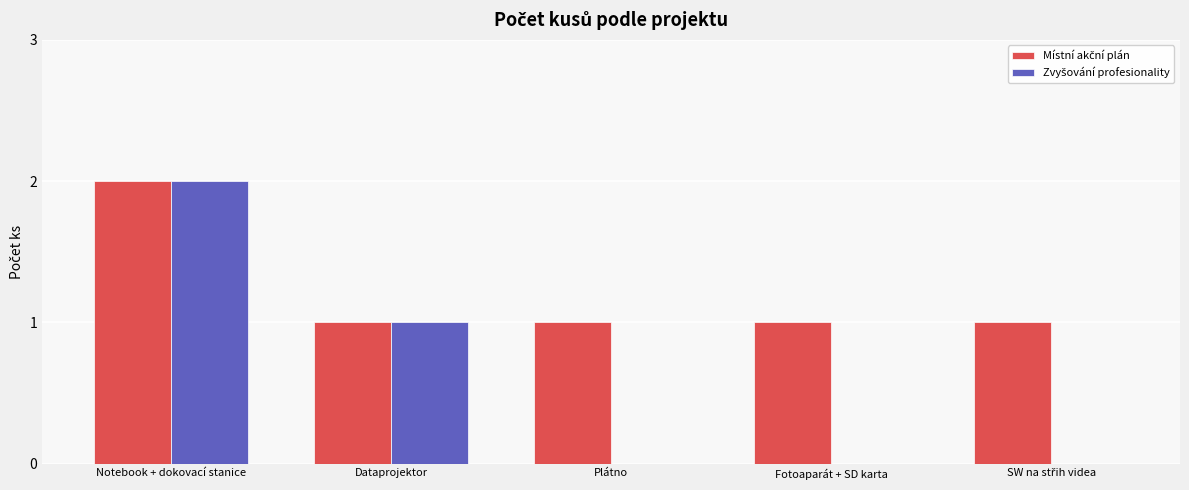

At which category is the sum across all series the highest?

Notebook + dokovací stanice